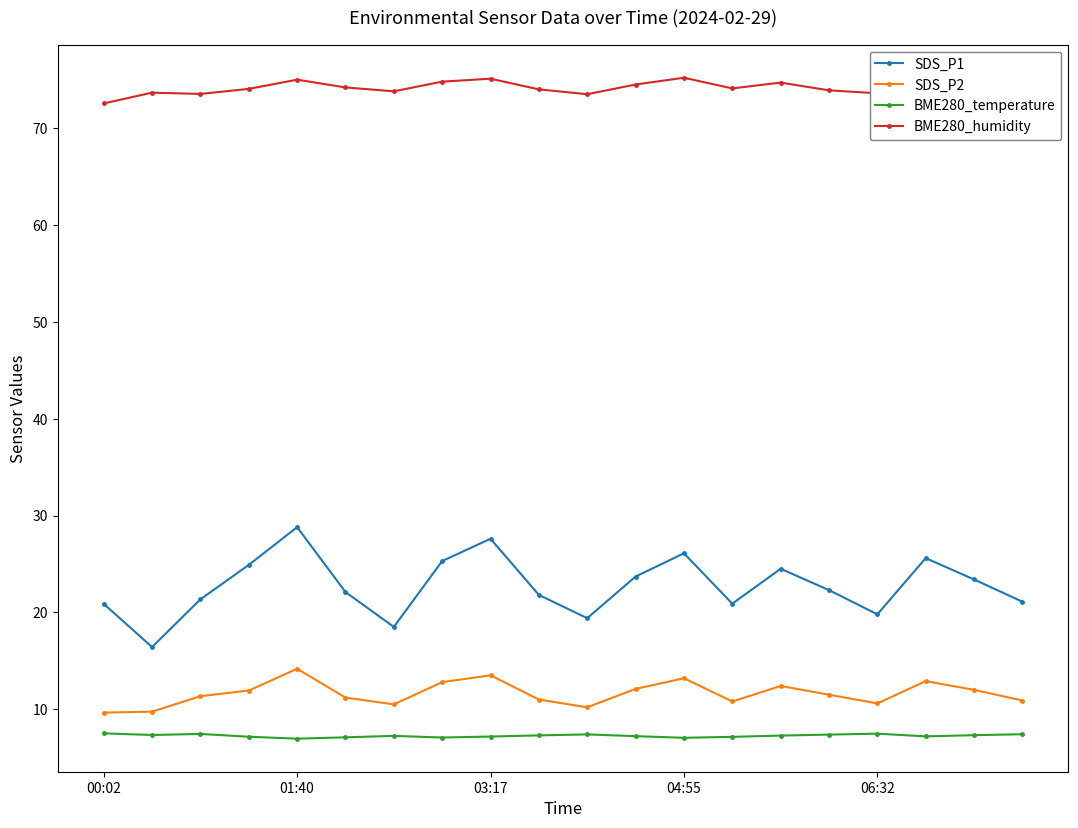

What is the maximum value shown in the chart?

75.2